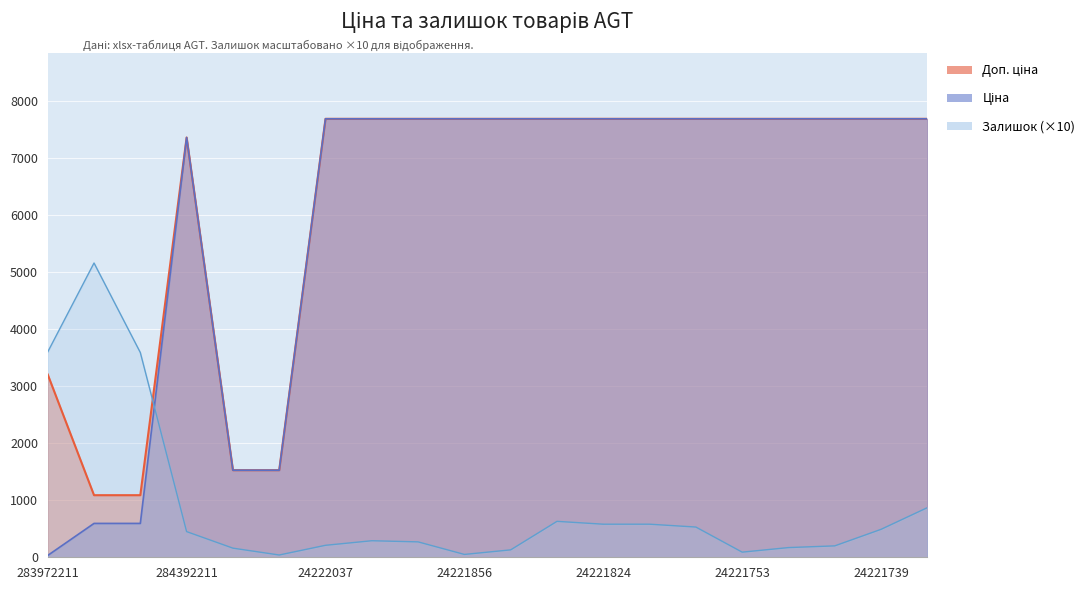

What is the total value across all series at 284392211?

15170.4